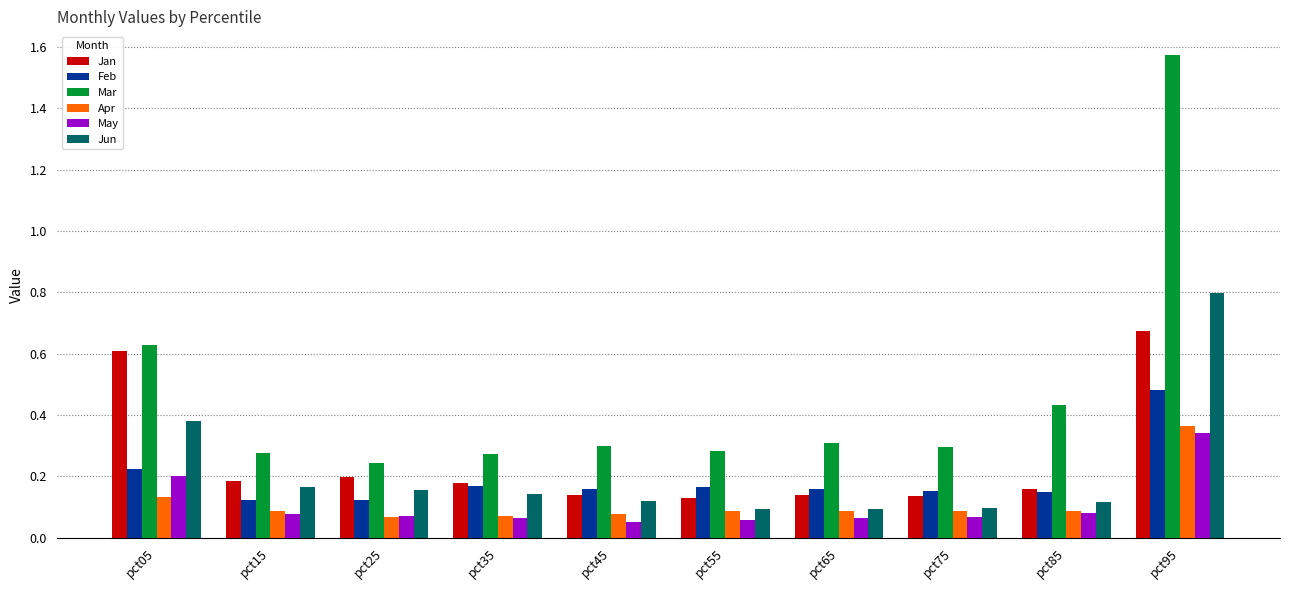

Which series has the largest range (max minus min)?

Mar